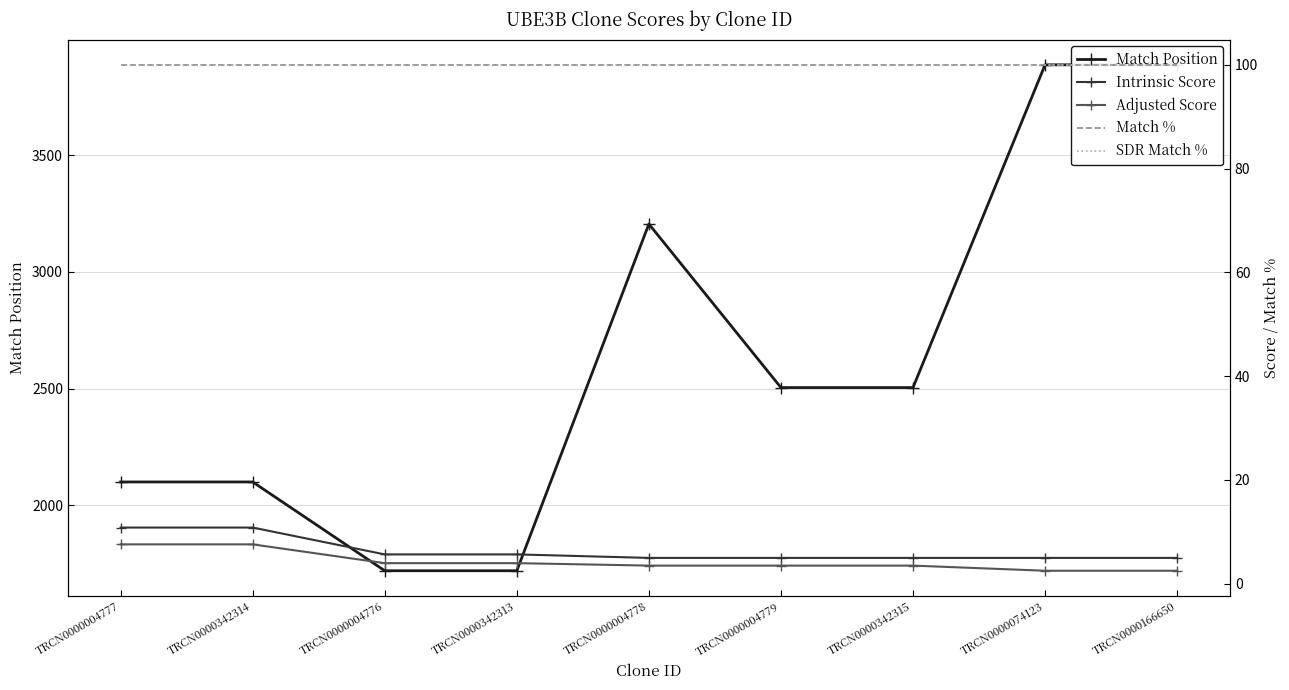

The SDR Match % series shows 66.4 at TRCN0000004777. True or false?

False